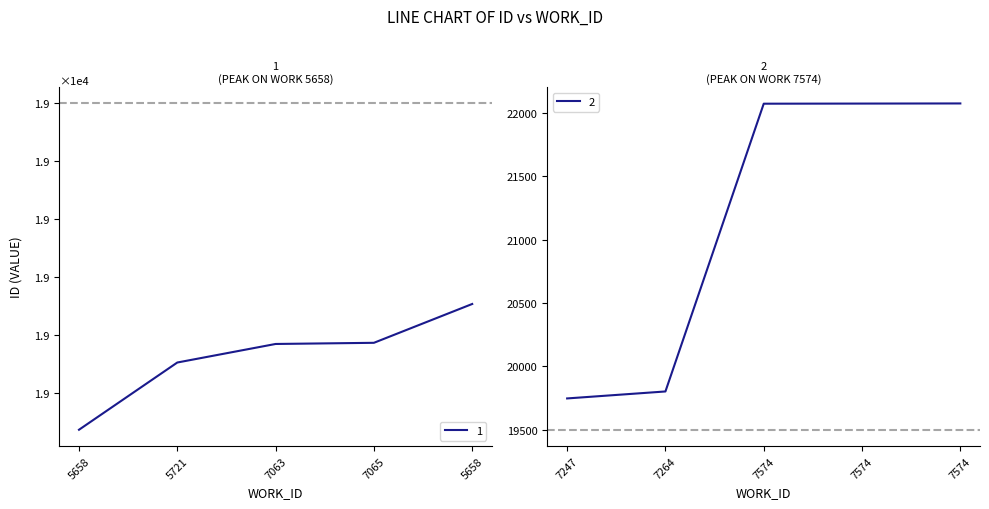

How many values are below 19747?

5